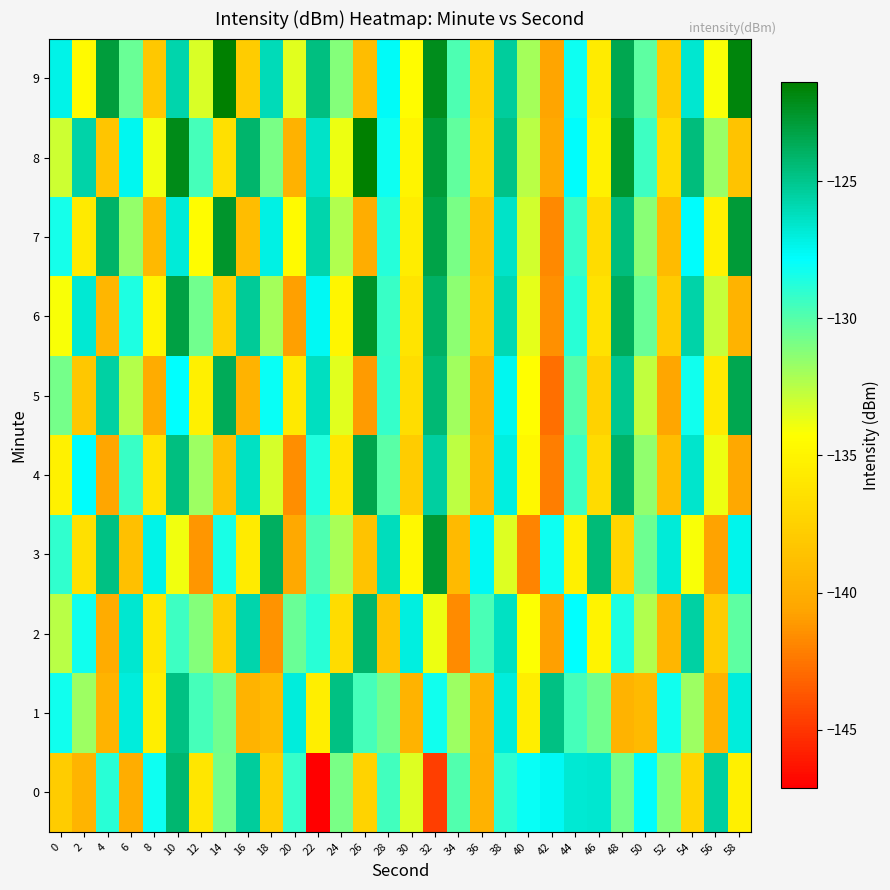

Between 16 and 28, which is larger?

16